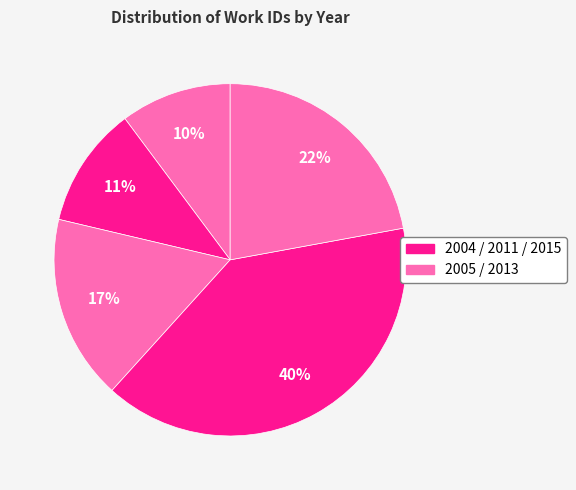

Is there a majority slice in this chart?

No